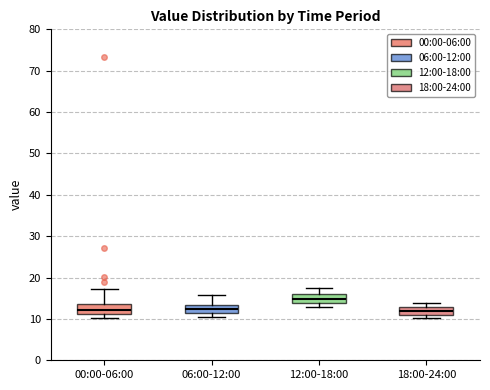

Reading left to right, transcribe this box plot: for each box, give where its median line is, the range the box spans, and where its two whiskers end, as read against the y-axis. The values are not printed on the chart, so give them approximately, as read against the axis.

00:00-06:00: median 12, box 11 to 14, whiskers 10 to 17
06:00-12:00: median 12, box 11 to 13, whiskers 11 (just below the box's lower edge) to 16
12:00-18:00: median 15, box 14 to 16, whiskers 13 to 18
18:00-24:00: median 12, box 11 to 13, whiskers 10 to 14